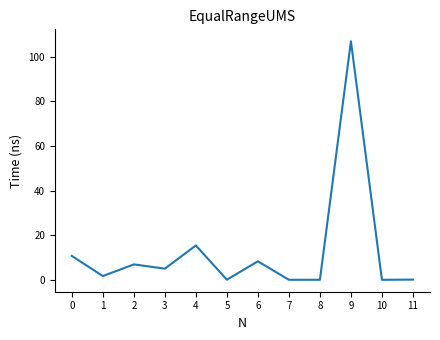

What is the difference between the maximum and minimum values?

107.0